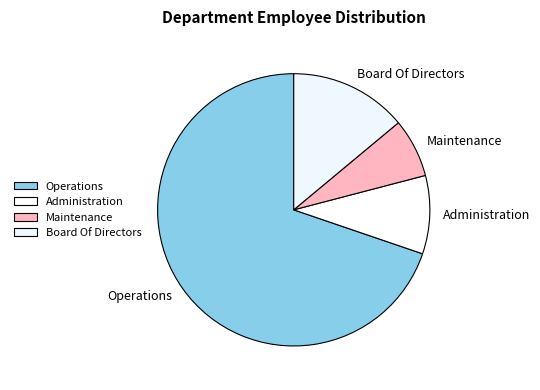

Between Operations and Administration, which is larger?

Operations